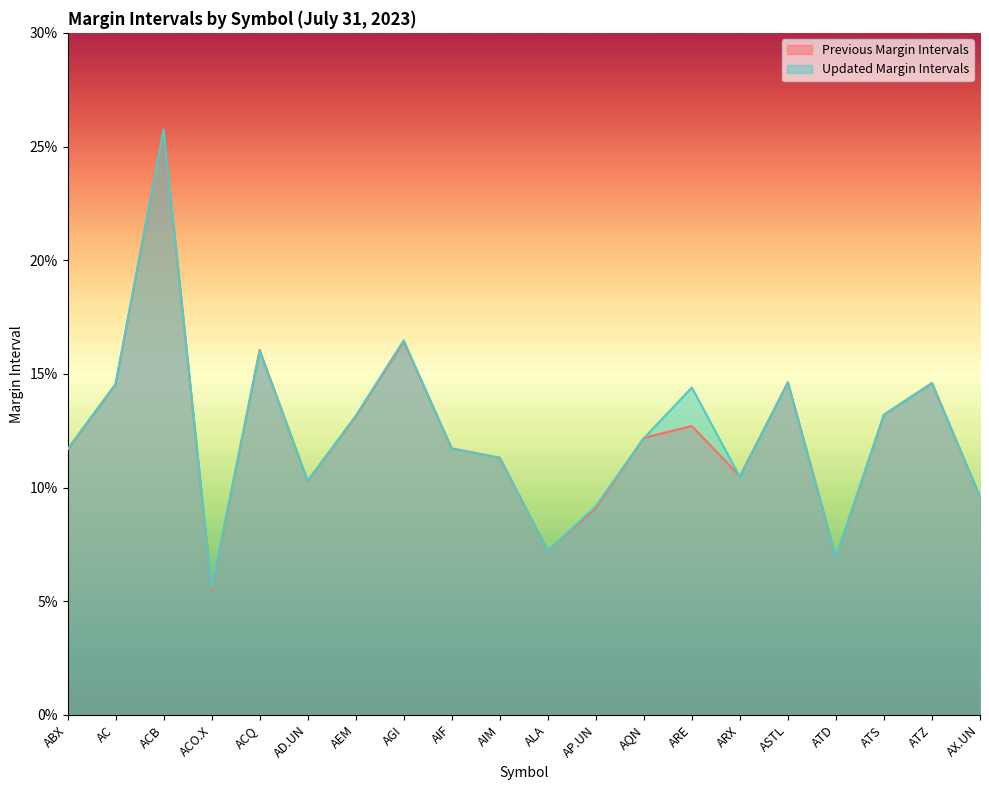

What is the sum of the Updated Margin Intervals values at ARX and ASTL?

0.3